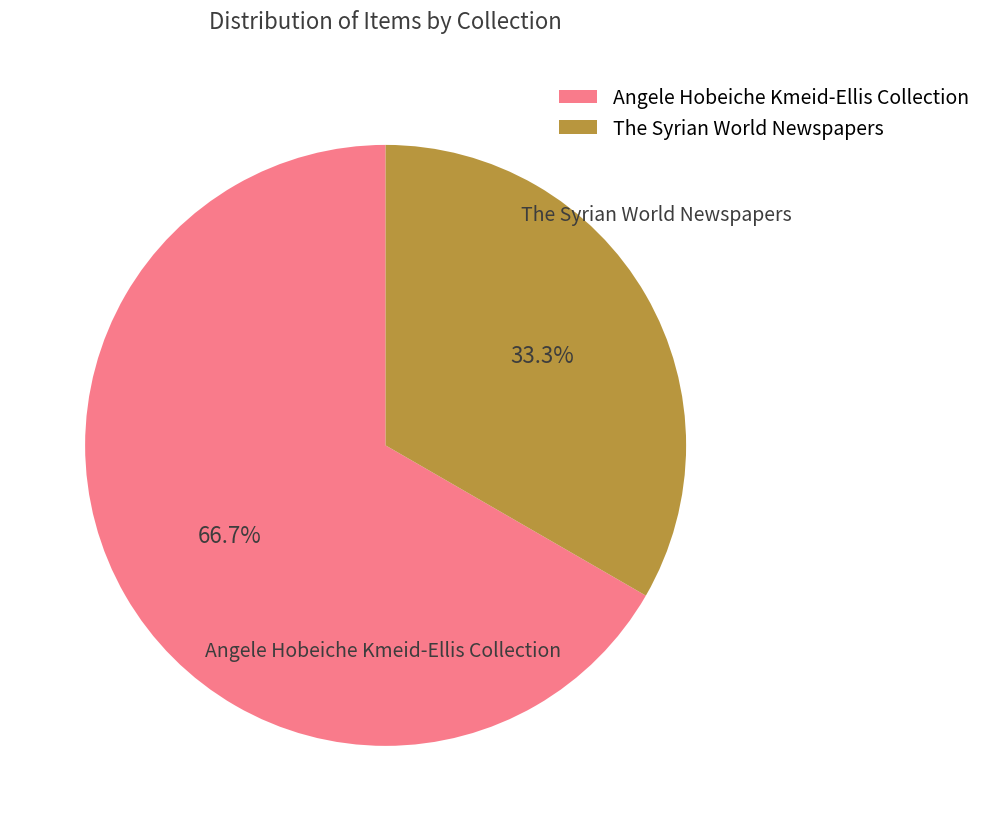

To the nearest percent, what is the average slice percentage?

50%